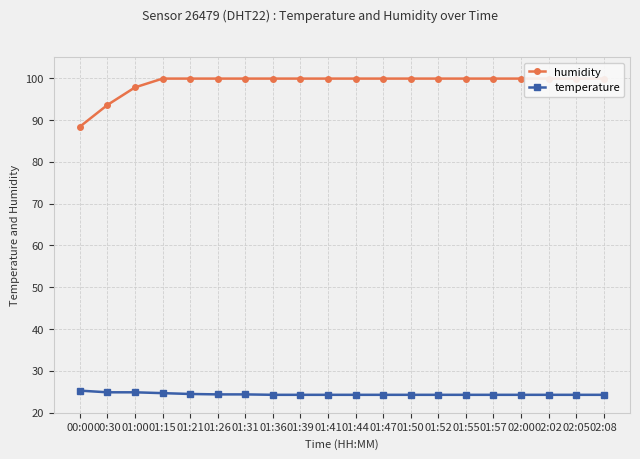

True or false: temperature and humidity intersect in this chart.

False